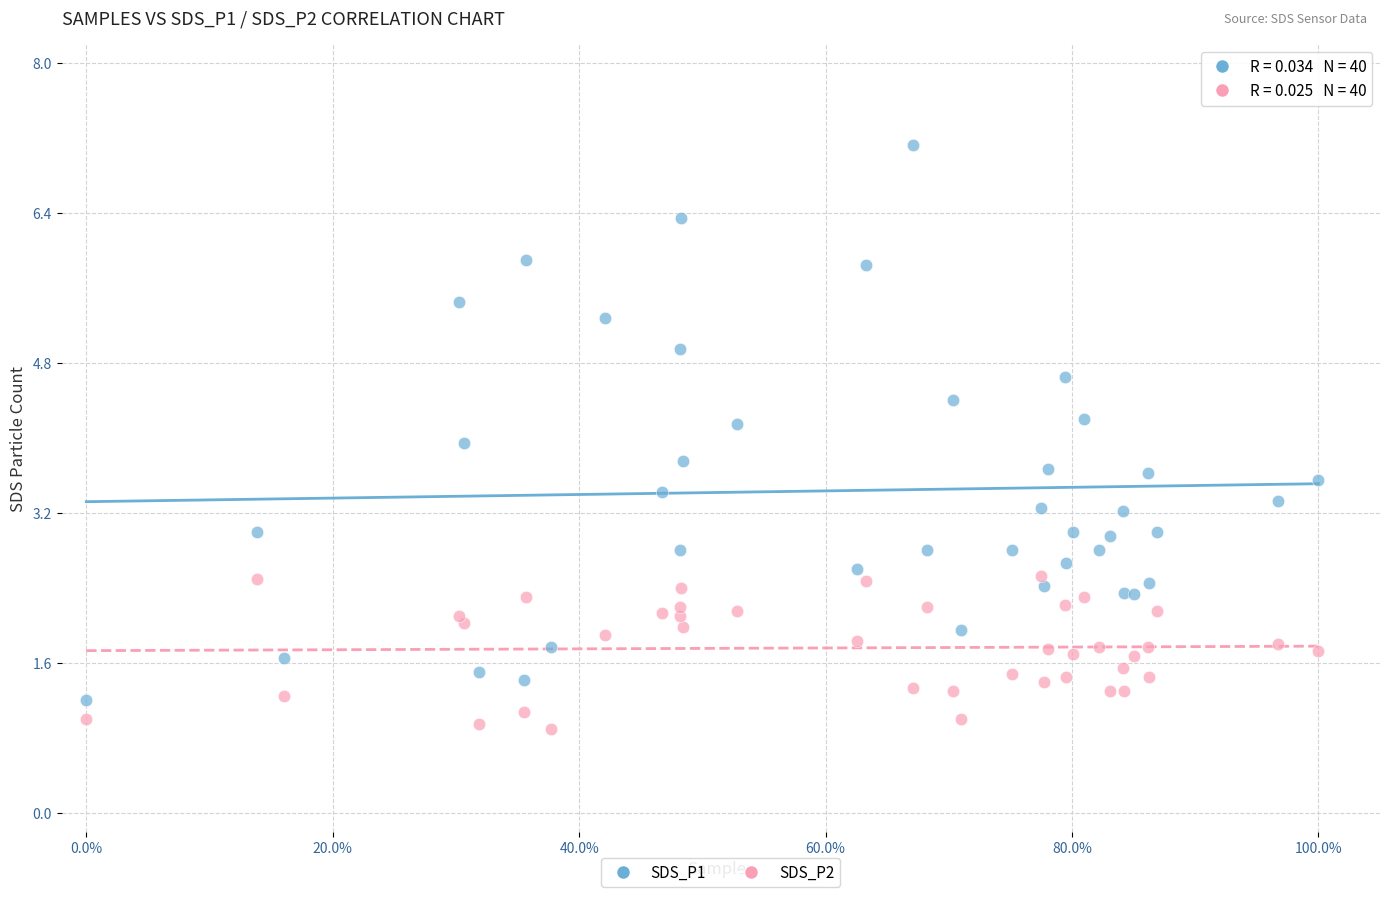

Which series has the widest spread of Y values?

SDS_P1